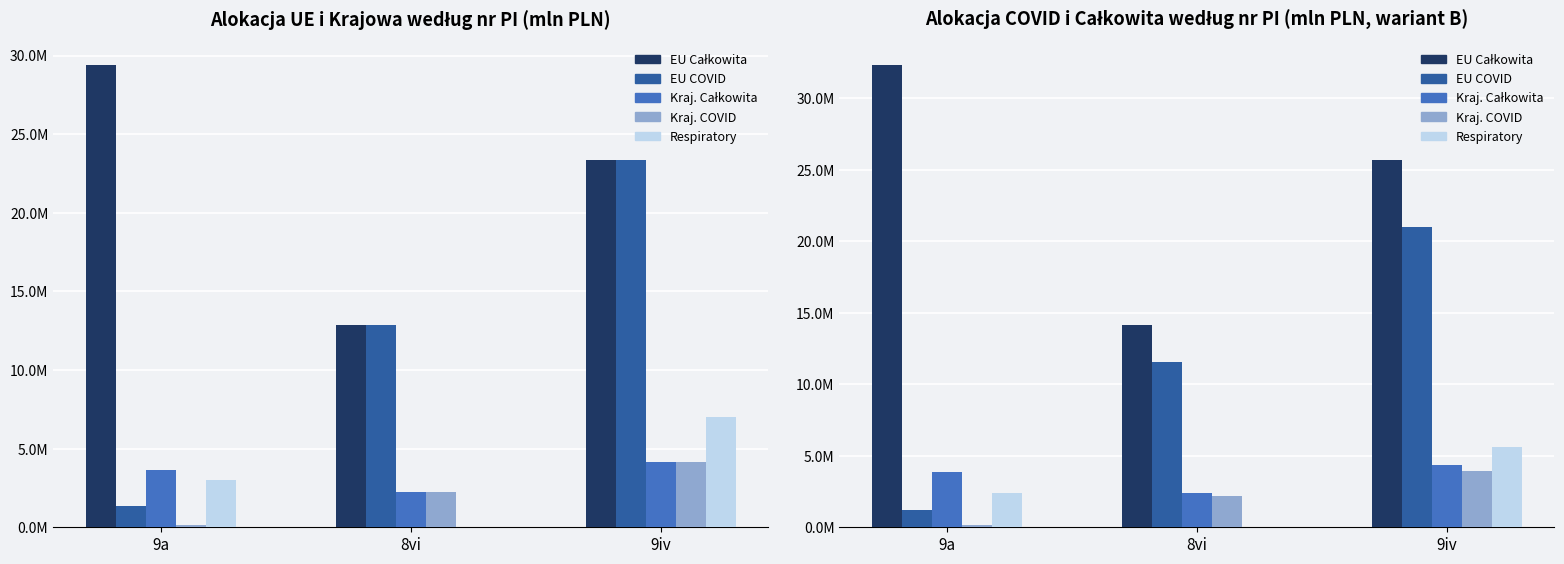

What is the total value across all series at 8vi?

30.2